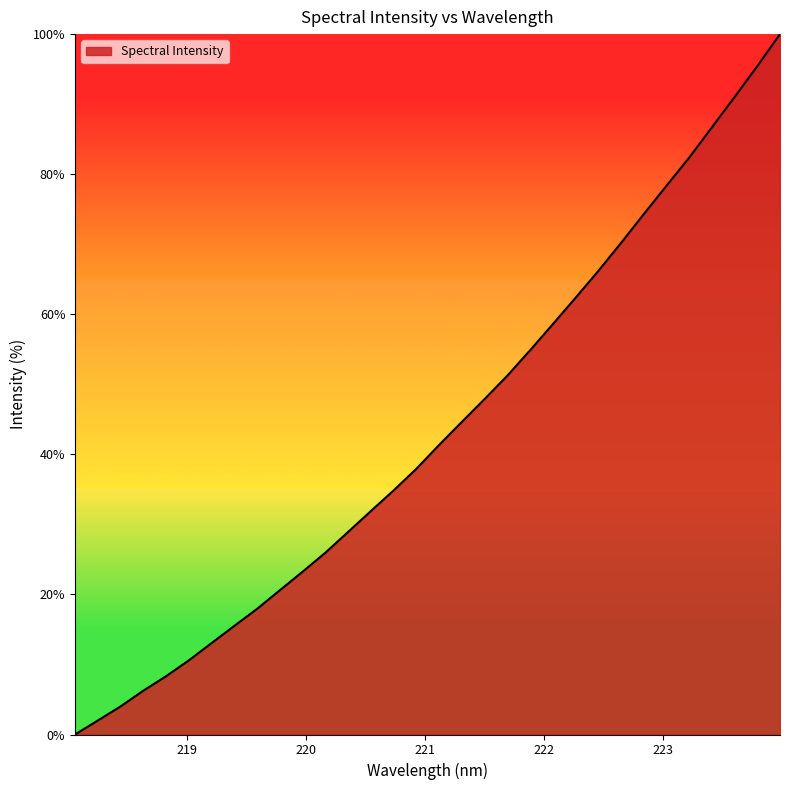

What is the maximum value shown in the chart?

100.0